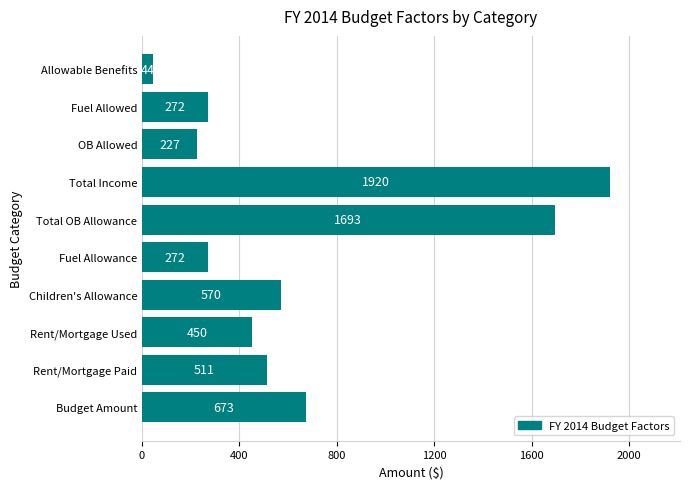

Reading bottom to top, transcribe all the data shown in this chart.

673	511	450	570	272	1693	1920	227	272	44